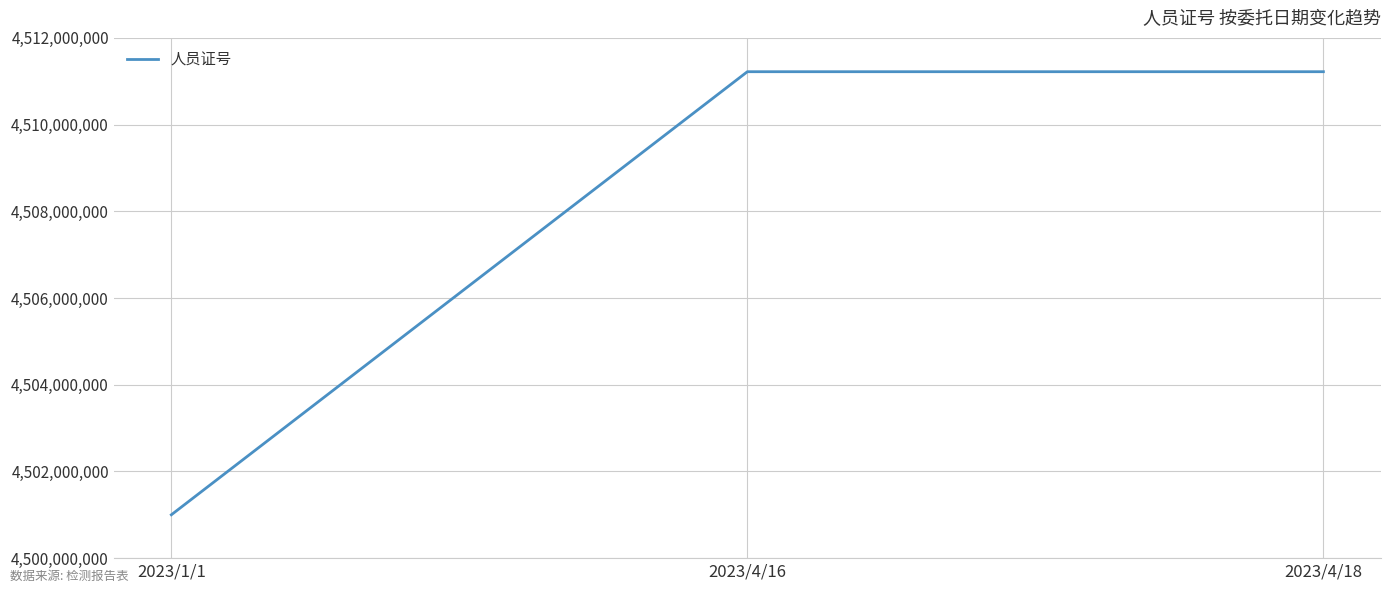

What is the sum of the values at 2023/4/16 and 2023/1/1?

9012220036